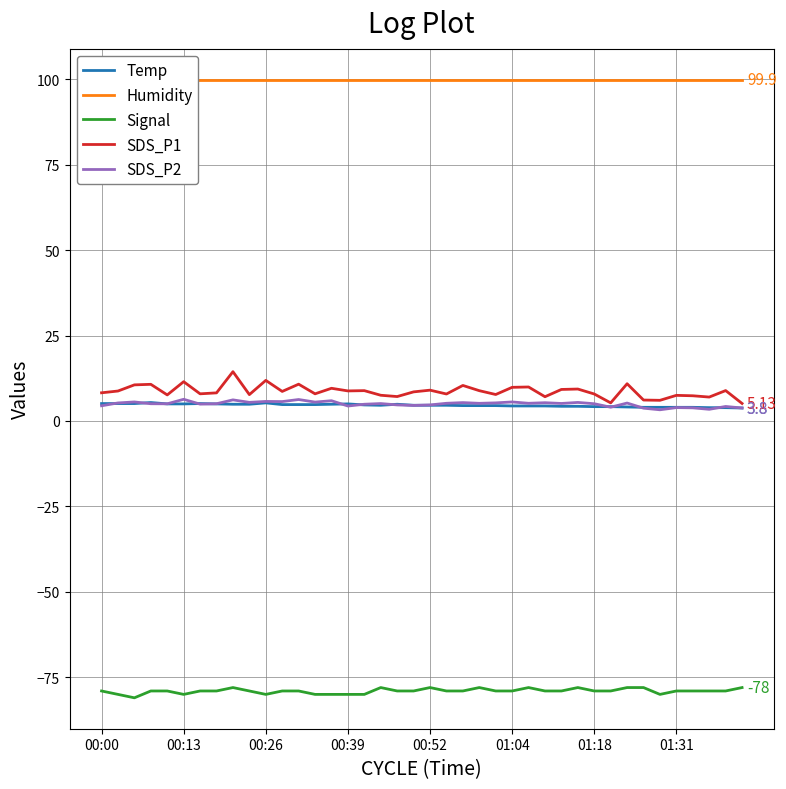

True or false: SDS_P1 and SDS_P2 cross at least once.

False